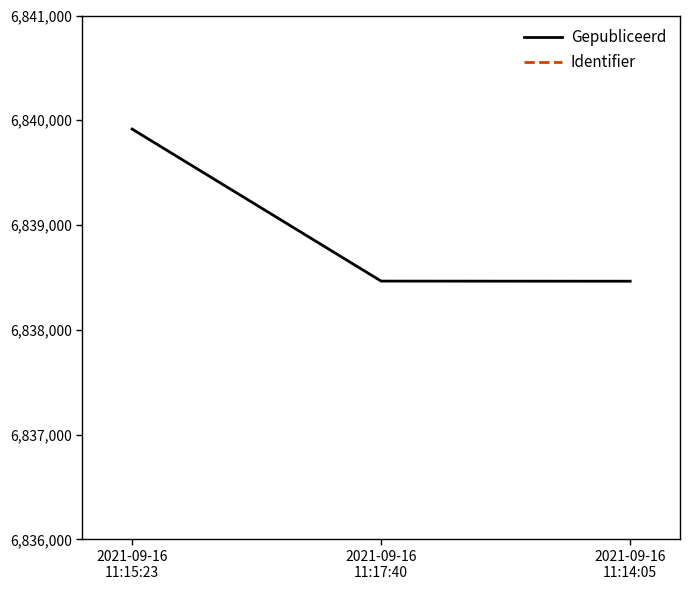

Reading left to right, list all the values displayed in this chart.

Gepubliceerd: 6839916.0	6838465.0	6838464.0
Identifier: 6703117.7	6735888.0	6770079.4